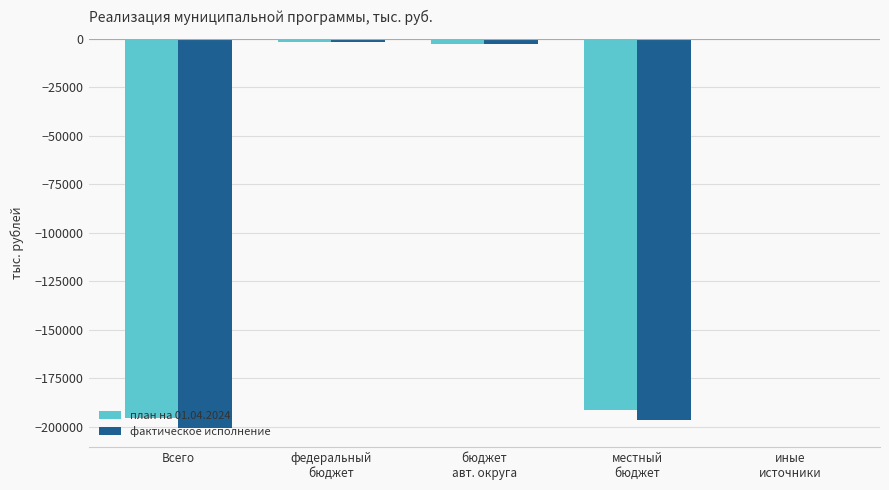

Read the фактическое исполнение value at Всего.

-200561.1